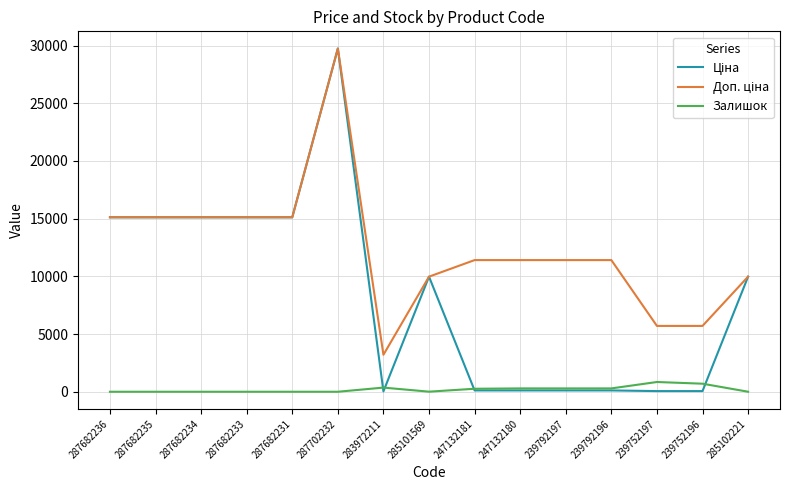

At which category is the sum across all series the highest?

287702232